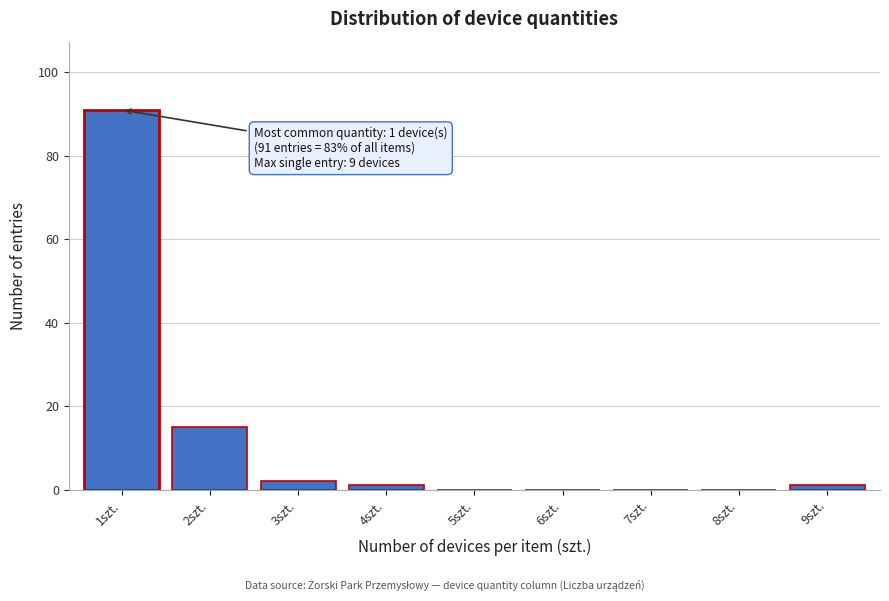

Reading left to right, what are all the values shown in this chart?

1szt.=91	2szt.=15	3szt.=2	4szt.=1	5szt.=0	6szt.=0	7szt.=0	8szt.=0	9szt.=1